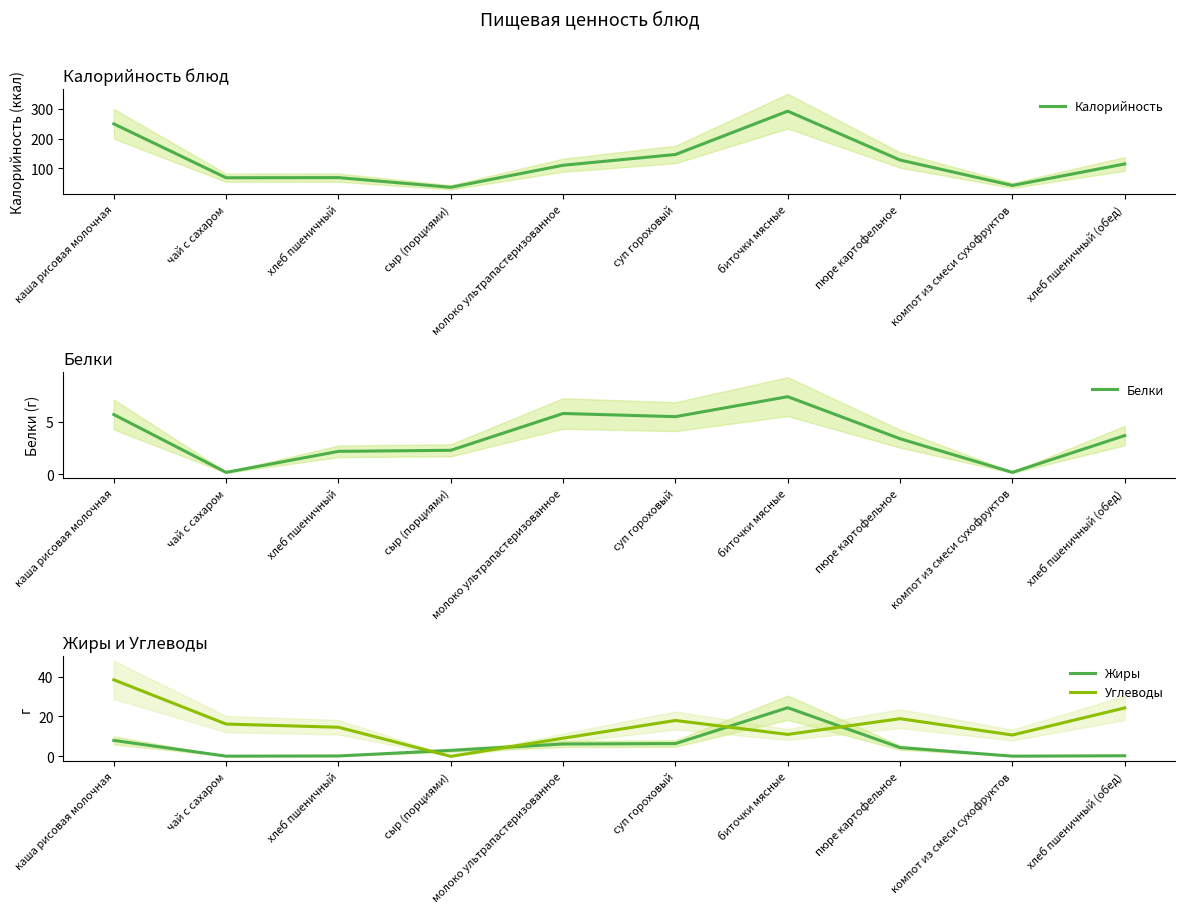

At how many categories does at least one series exceed 78?

6